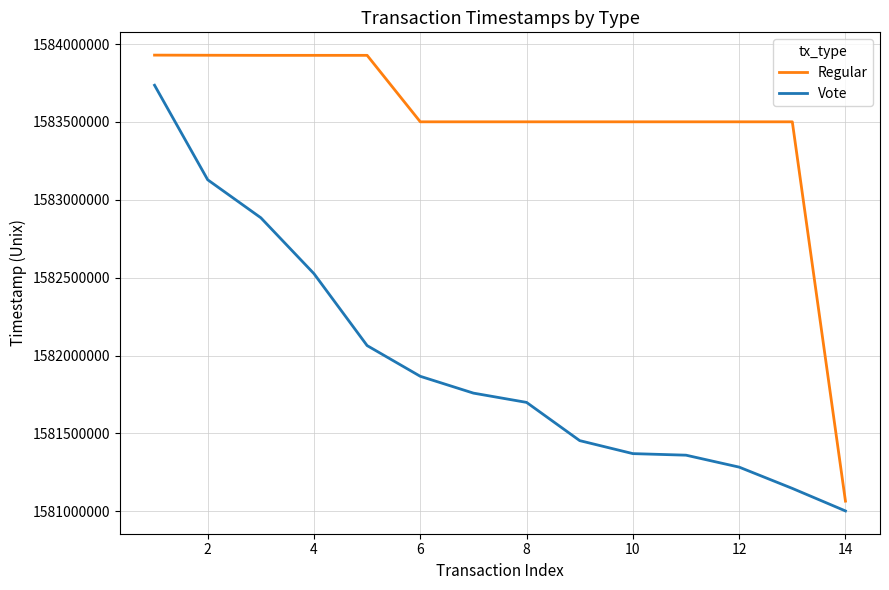

List the series in order of their peak value, highest first.

Regular, Vote